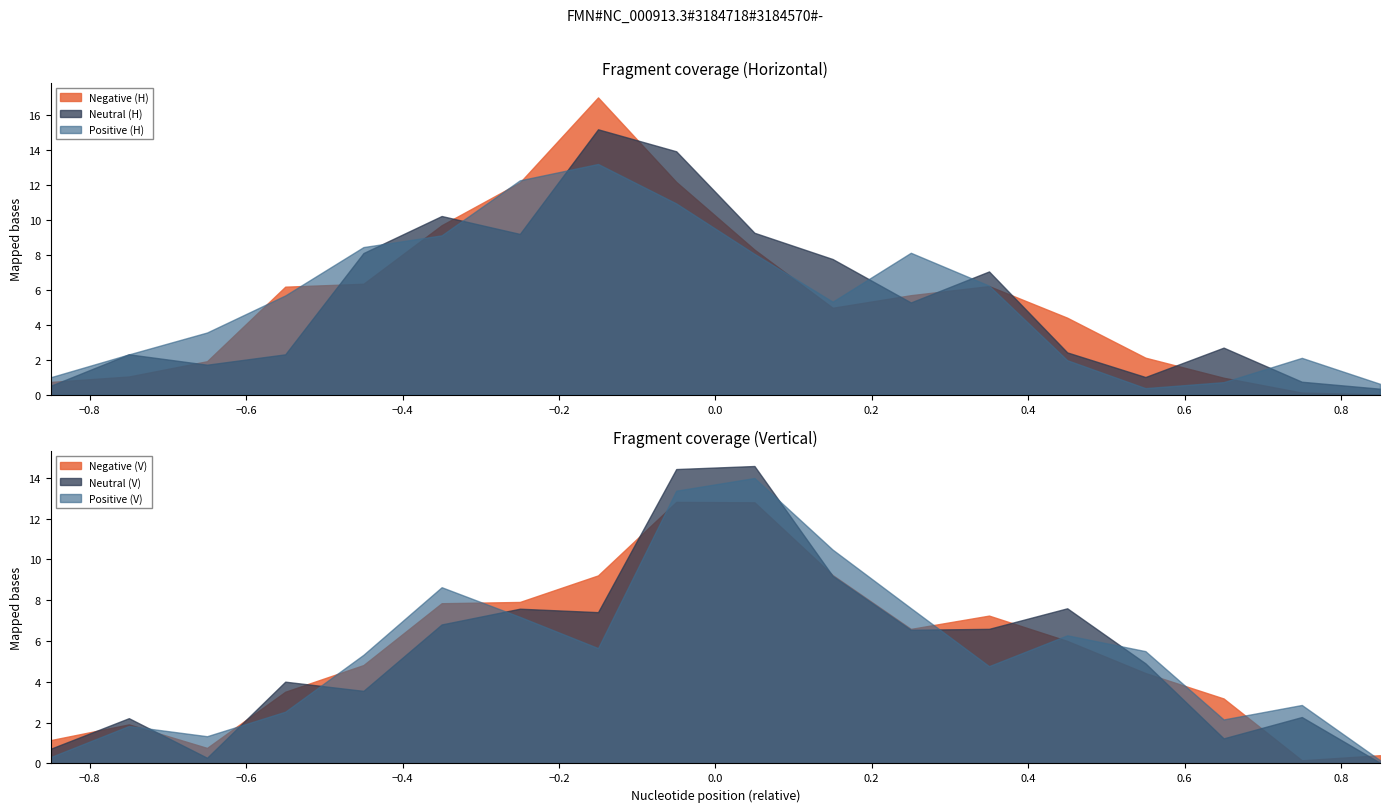

What are all the series names shown in the legend?

Negative (H), Neutral (H), Positive (H), Negative (V), Neutral (V), Positive (V)